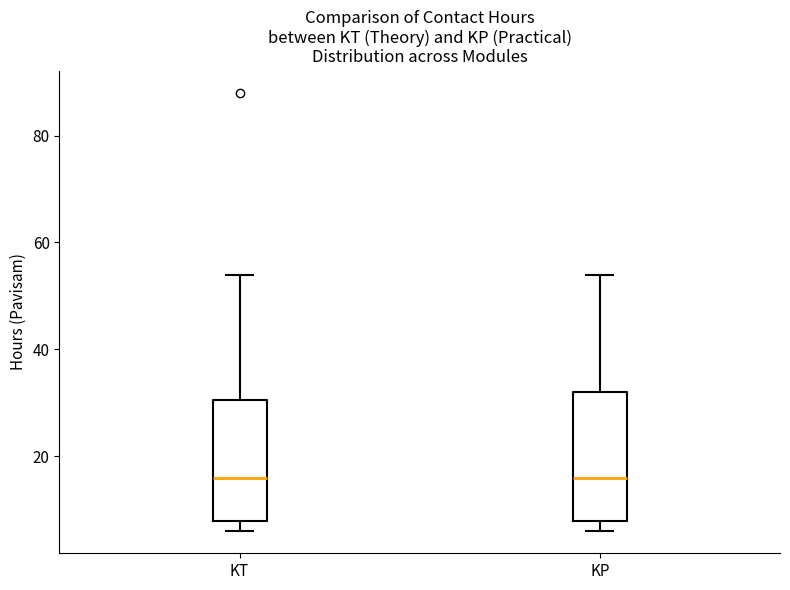

Where is the upper edge of the box for KP on the y-axis? The values are not printed on the chart, so give them approximately, as read against the axis.

32